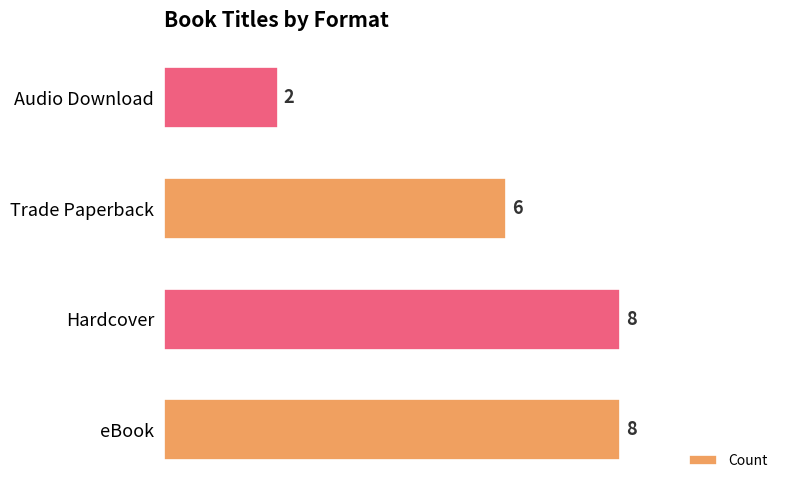

Approximately how many times larger is the value at eBook compared to Trade Paperback?

1.3